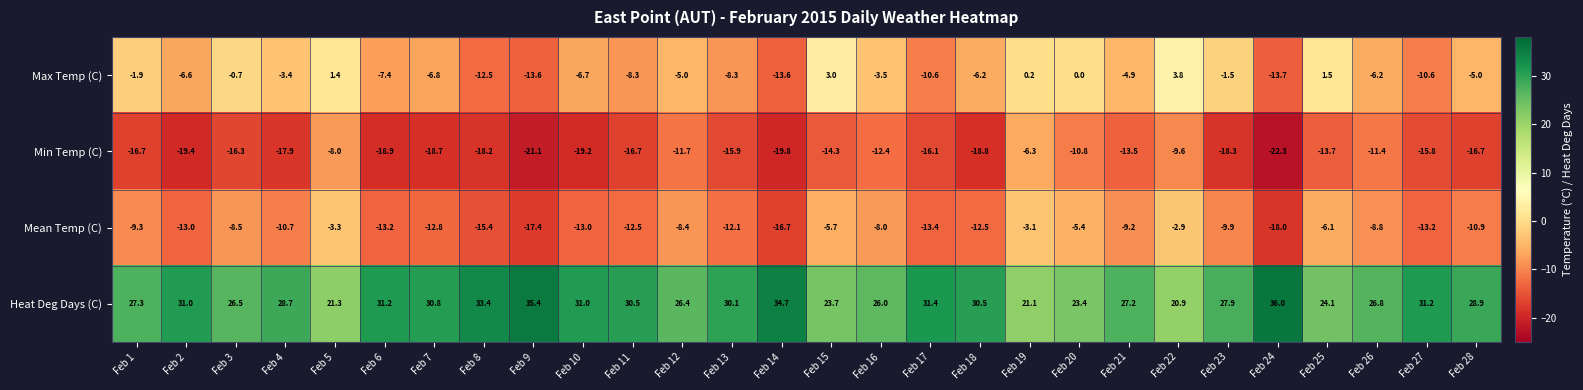

Between Feb 23 and Feb 28, which series saw the biggest shift?

Max Temp (C)